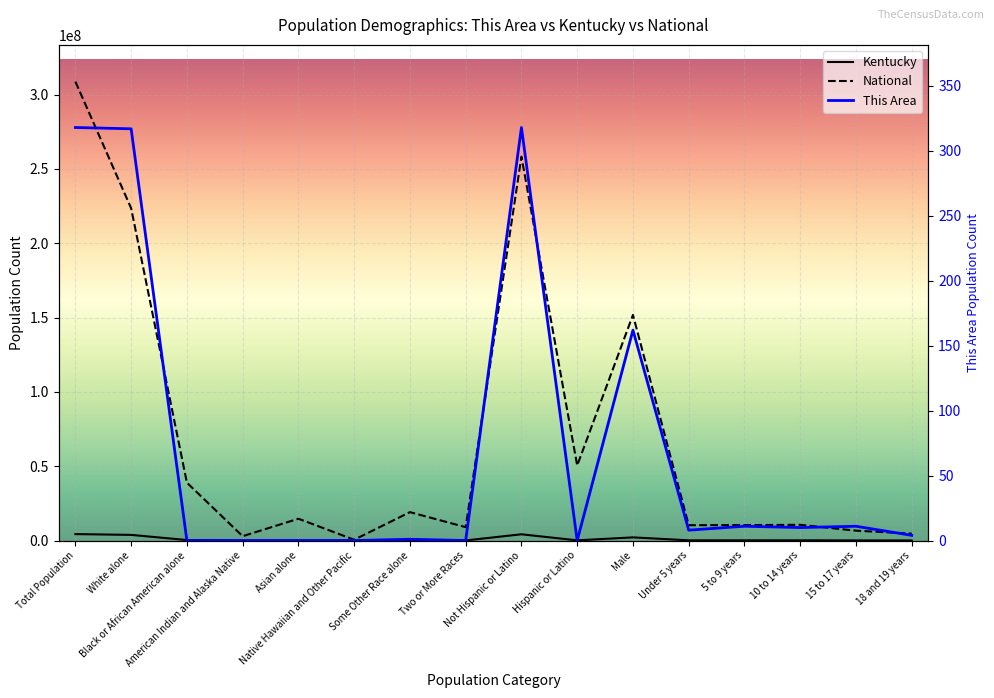

Reading left to right, transcribe all the data shown in this chart.

Kentucky: 4339367	3809537	337520	10120	48930	2501	55551	75208	4206531	132836	2134952	144179	144859	145813	89616	62491
National: 308745538	223553265	38929319	2932248	14674252	540013	19107368	9009073	258267944	50477594	151781326	10319427	10389638	10579862	6656209	4647457
This Area: 318	317	0	0	0	0	1	0	318	0	162	8	11	10	11	4